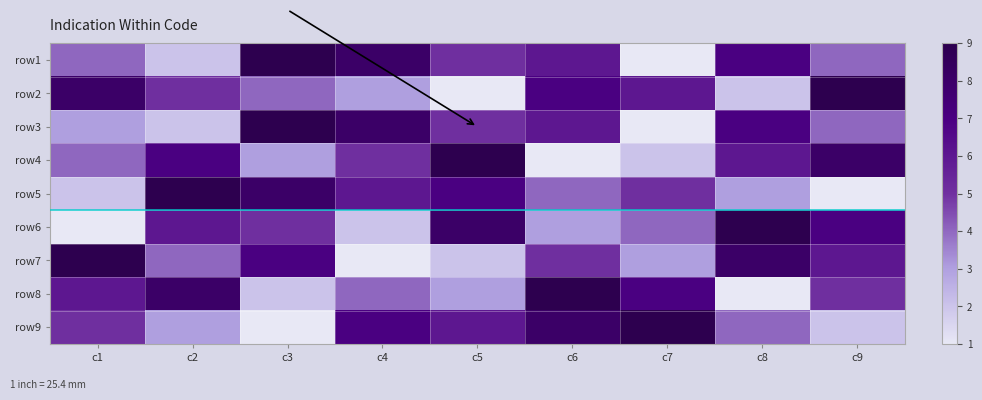

Reading left to right, transcribe all the data shown in this chart.

row1: c1=4	c2=2	c3=9	c4=8	c5=5	c6=6	c7=1	c8=7	c9=4
row2: c1=8	c2=5	c3=4	c4=3	c5=1	c6=7	c7=6	c8=2	c9=9
row3: c1=3	c2=2	c3=9	c4=8	c5=5	c6=6	c7=1	c8=7	c9=4
row4: c1=4	c2=7	c3=3	c4=5	c5=9	c6=1	c7=2	c8=6	c9=8
row5: c1=2	c2=9	c3=8	c4=6	c5=7	c6=4	c7=5	c8=3	c9=1
row6: c1=1	c2=6	c3=5	c4=2	c5=8	c6=3	c7=4	c8=9	c9=7
row7: c1=9	c2=4	c3=7	c4=1	c5=2	c6=5	c7=3	c8=8	c9=6
row8: c1=6	c2=8	c3=2	c4=4	c5=3	c6=9	c7=7	c8=1	c9=5
row9: c1=5	c2=3	c3=1	c4=7	c5=6	c6=8	c7=9	c8=4	c9=2